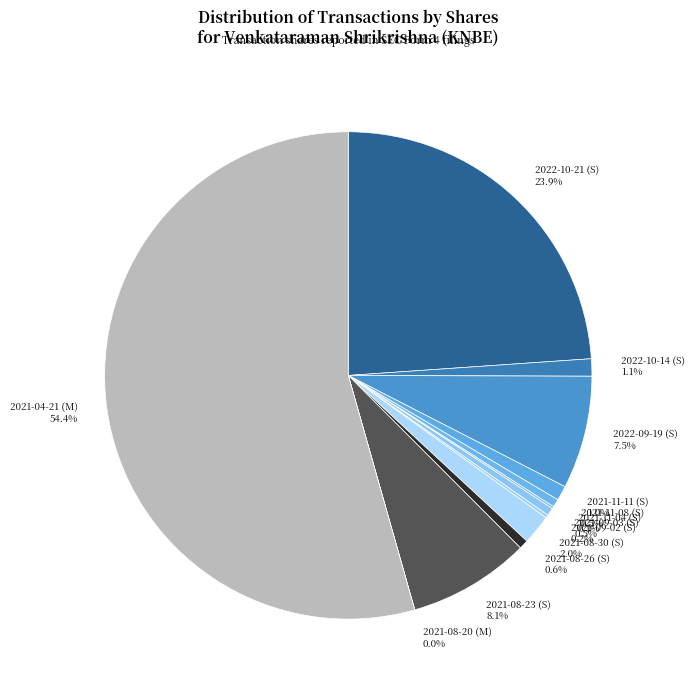

Is it true that 2021-11-11 (S) is 13% of the pie?

False